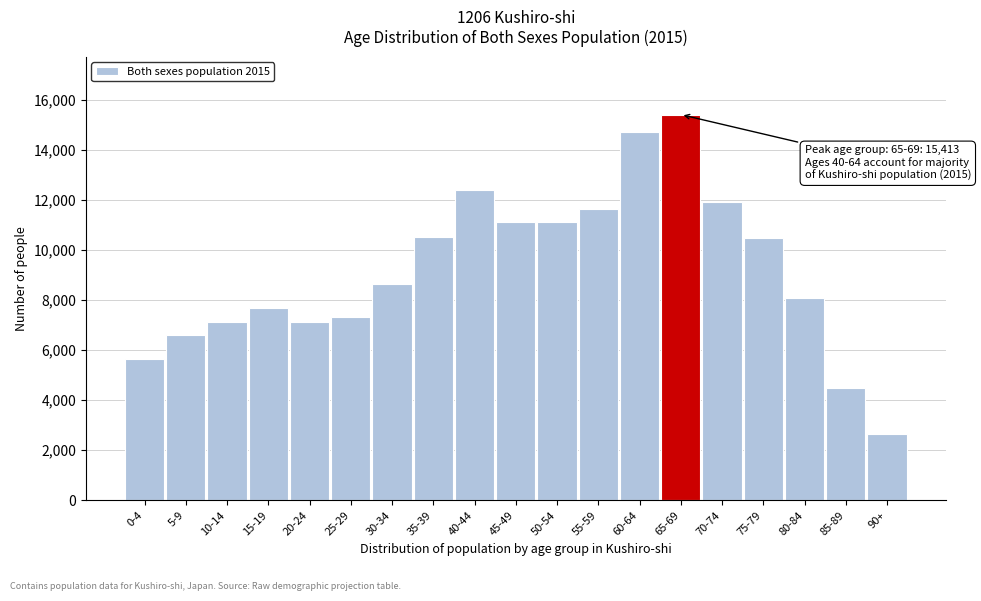

Which label corresponds to the smallest value in the chart?

90+